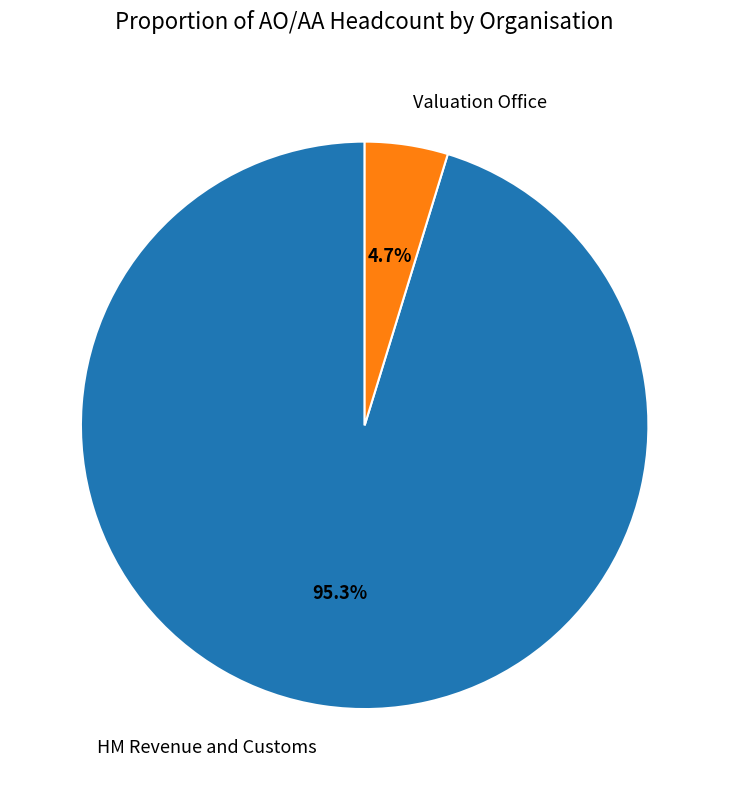

Is HM Revenue and Customs the majority of the pie?

Yes